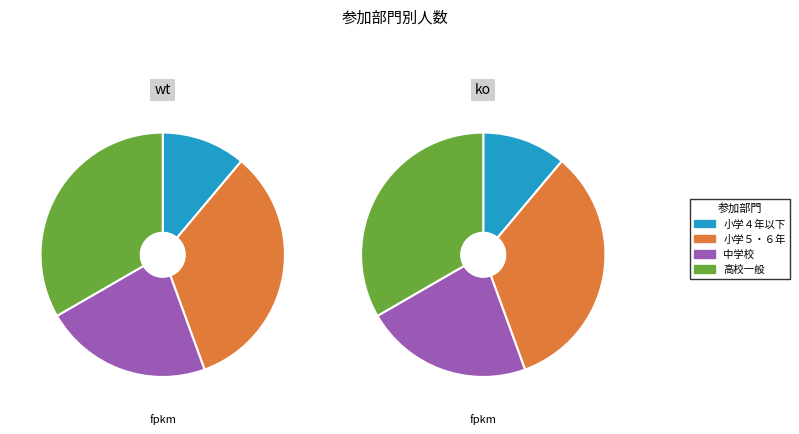

What is the ratio of the value at 小学５・６年 to the value at 高校一般?

1.0